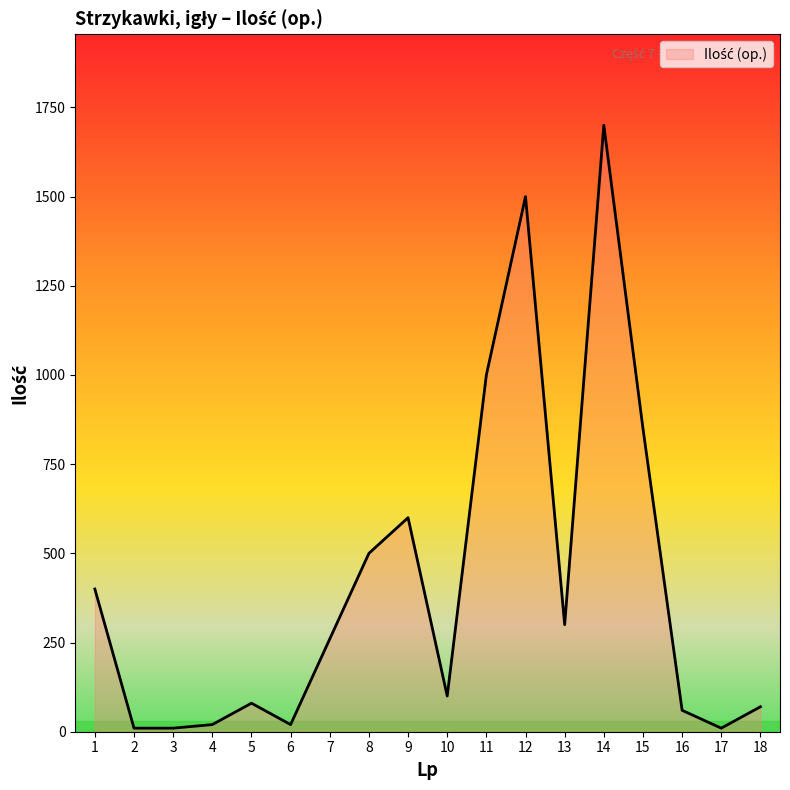

What value does the data have at 13?

300